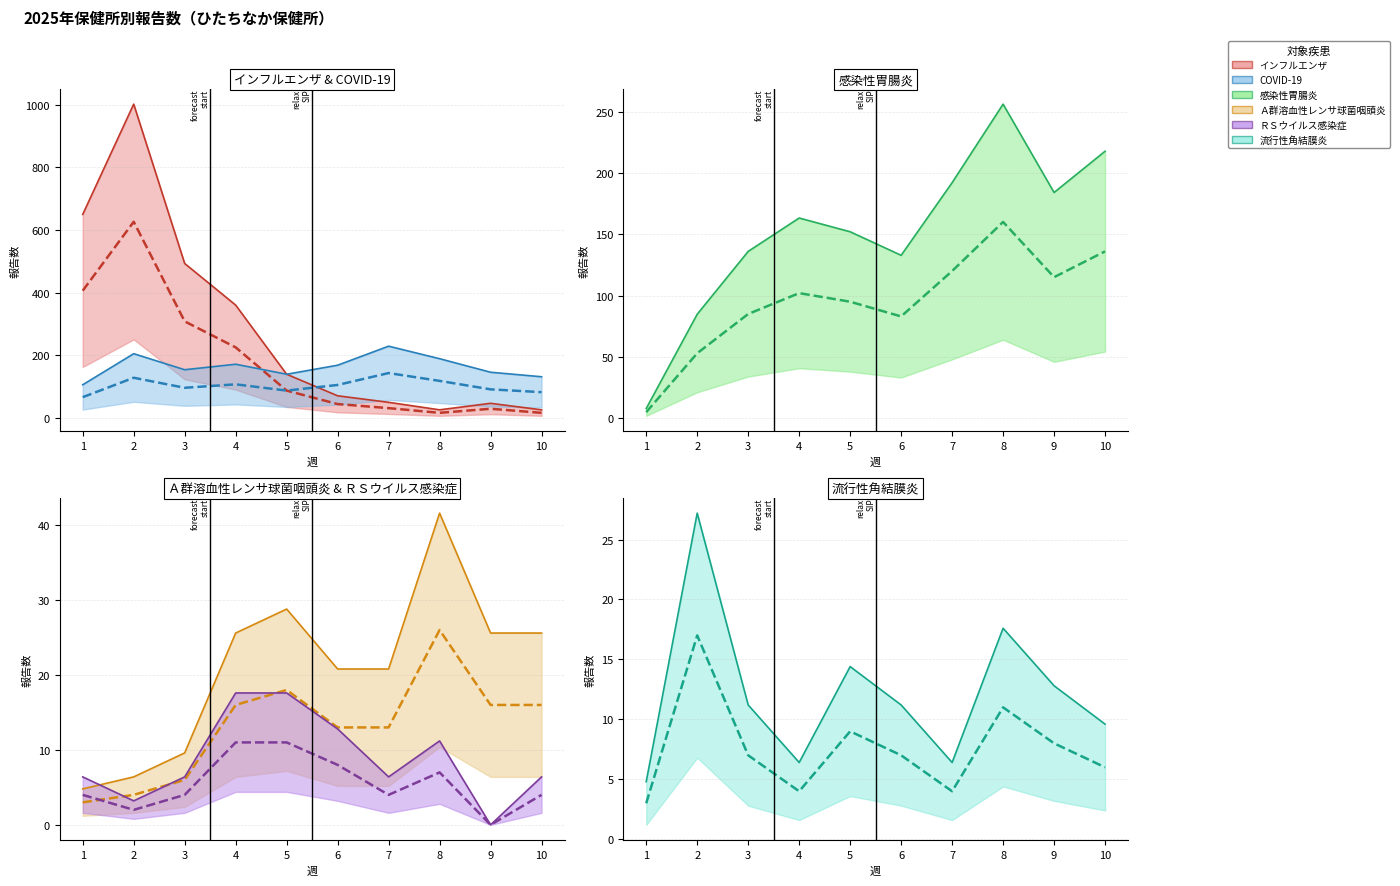

How many data points in ＲＳウイルス感染症 are above 4?

4